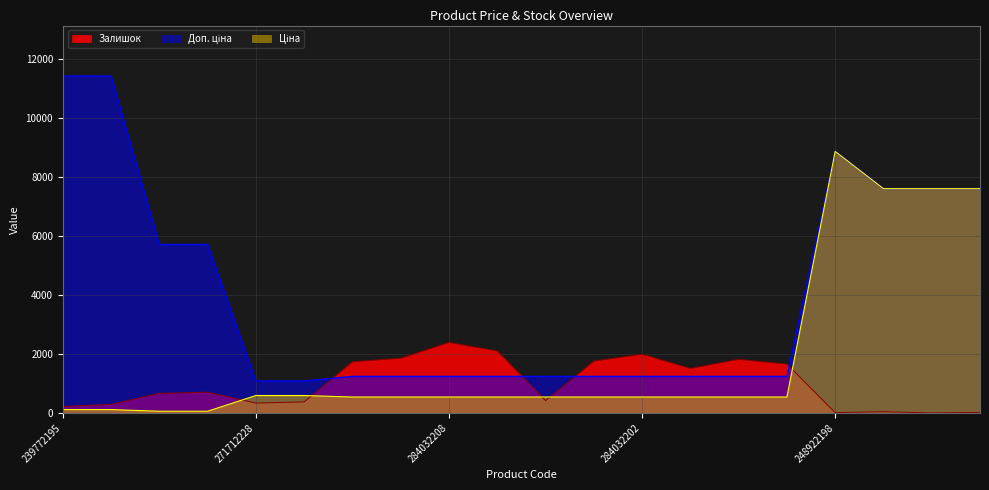

Which series ends up on top after the final intersection of Залишок and Доп. ціна?

Доп. ціна